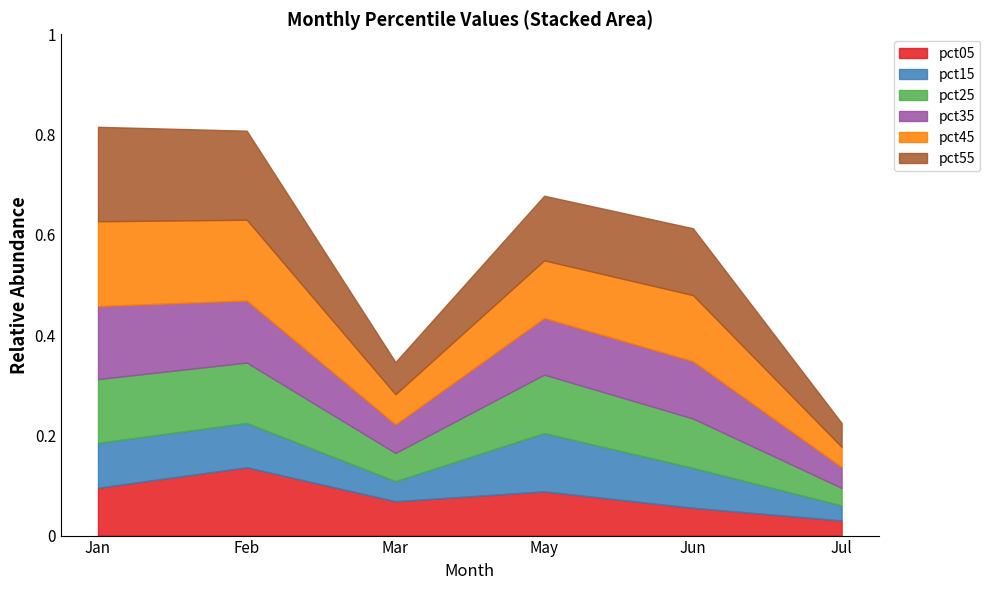

Count the number of categories in the chart.

6